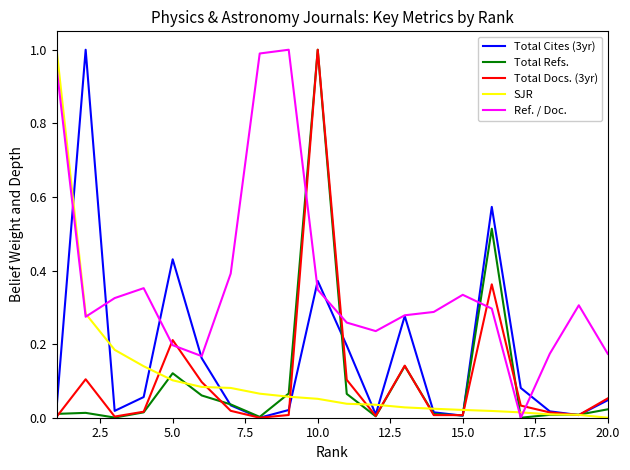

Which series has the largest total across all categories?

Ref. / Doc.